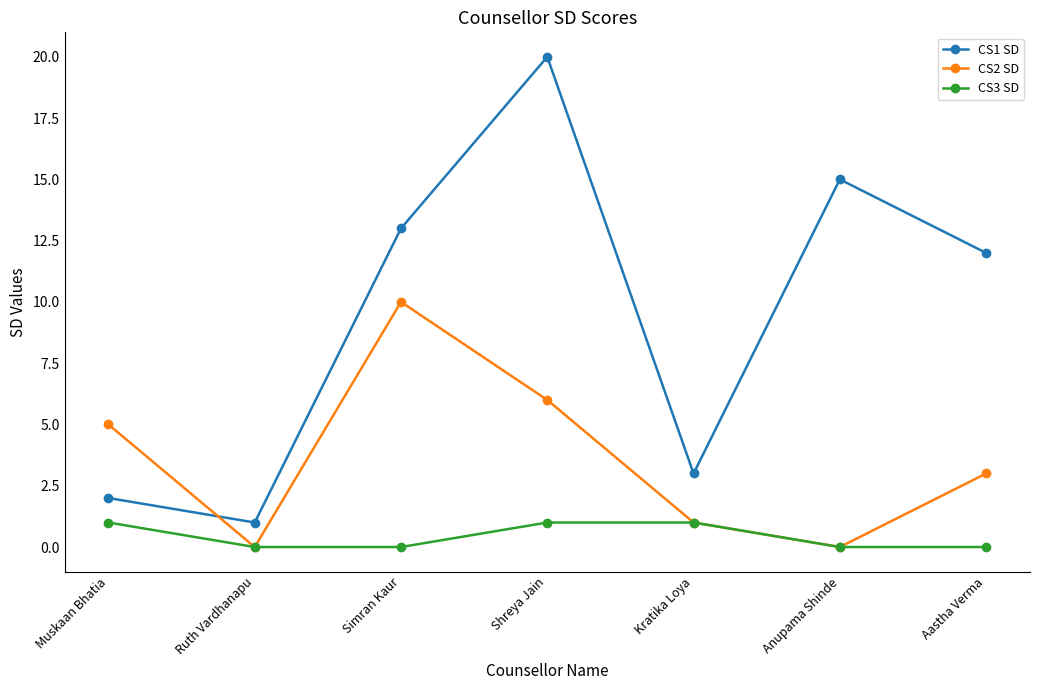

At which label does CS1 SD first exceed 12?

Simran Kaur